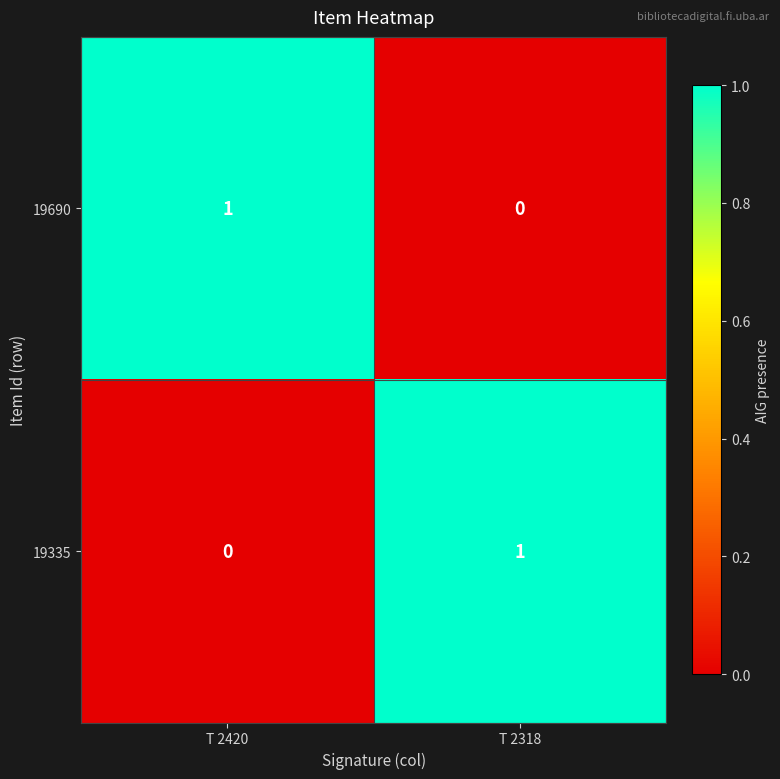

The 19690 series shows 0 at T 2318. True or false?

True